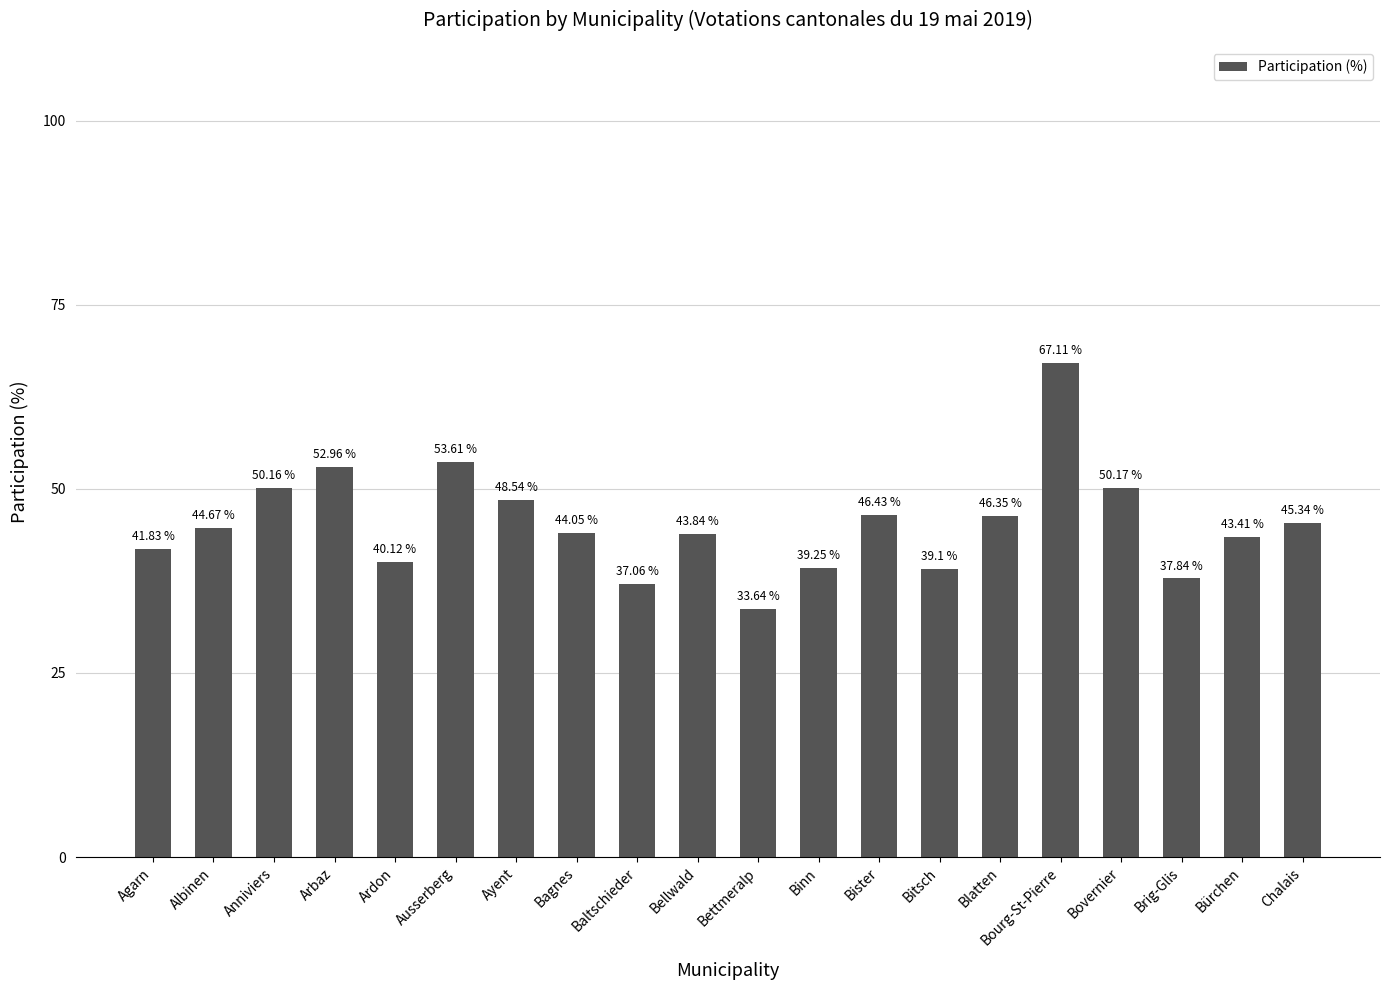

What is the ratio of the value at Bovernier to the value at Blatten?

1.1